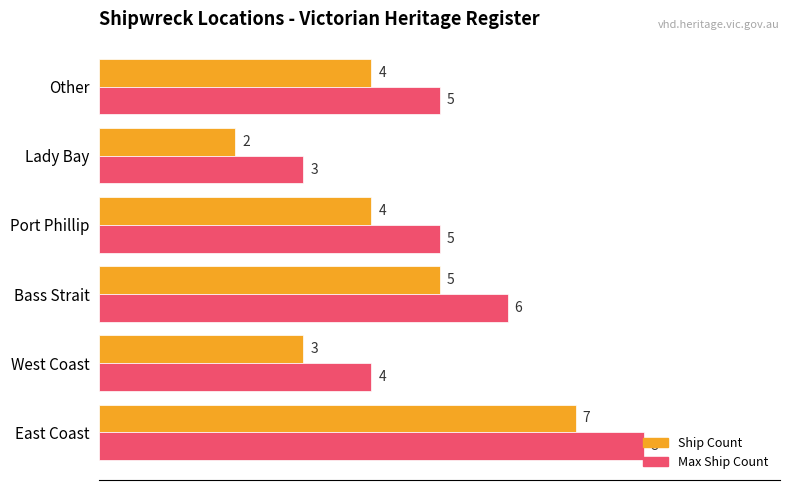

What is the total value across all series at Port Phillip?

9